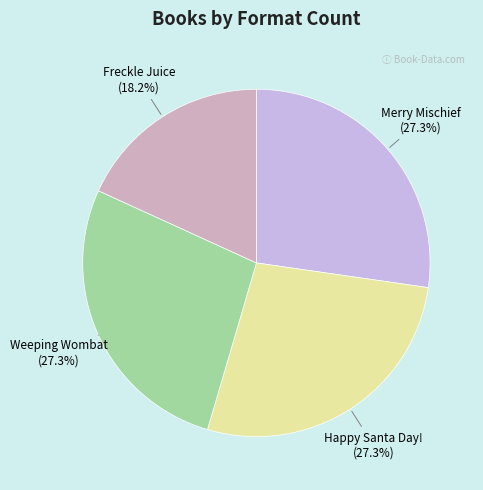

Is there any slice that represents more than half of the pie?

No